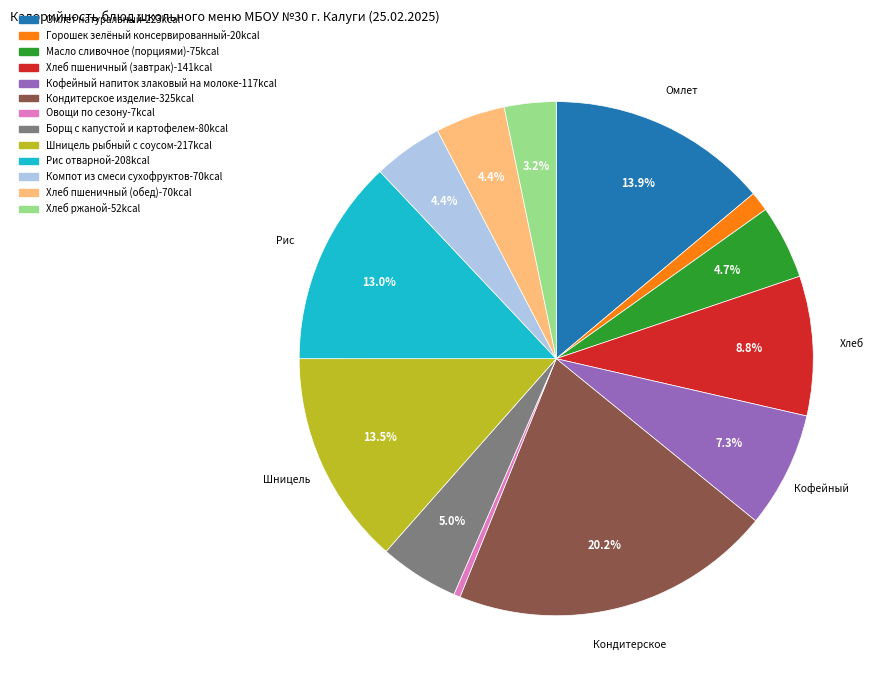

How many segments does this pie chart have?

13